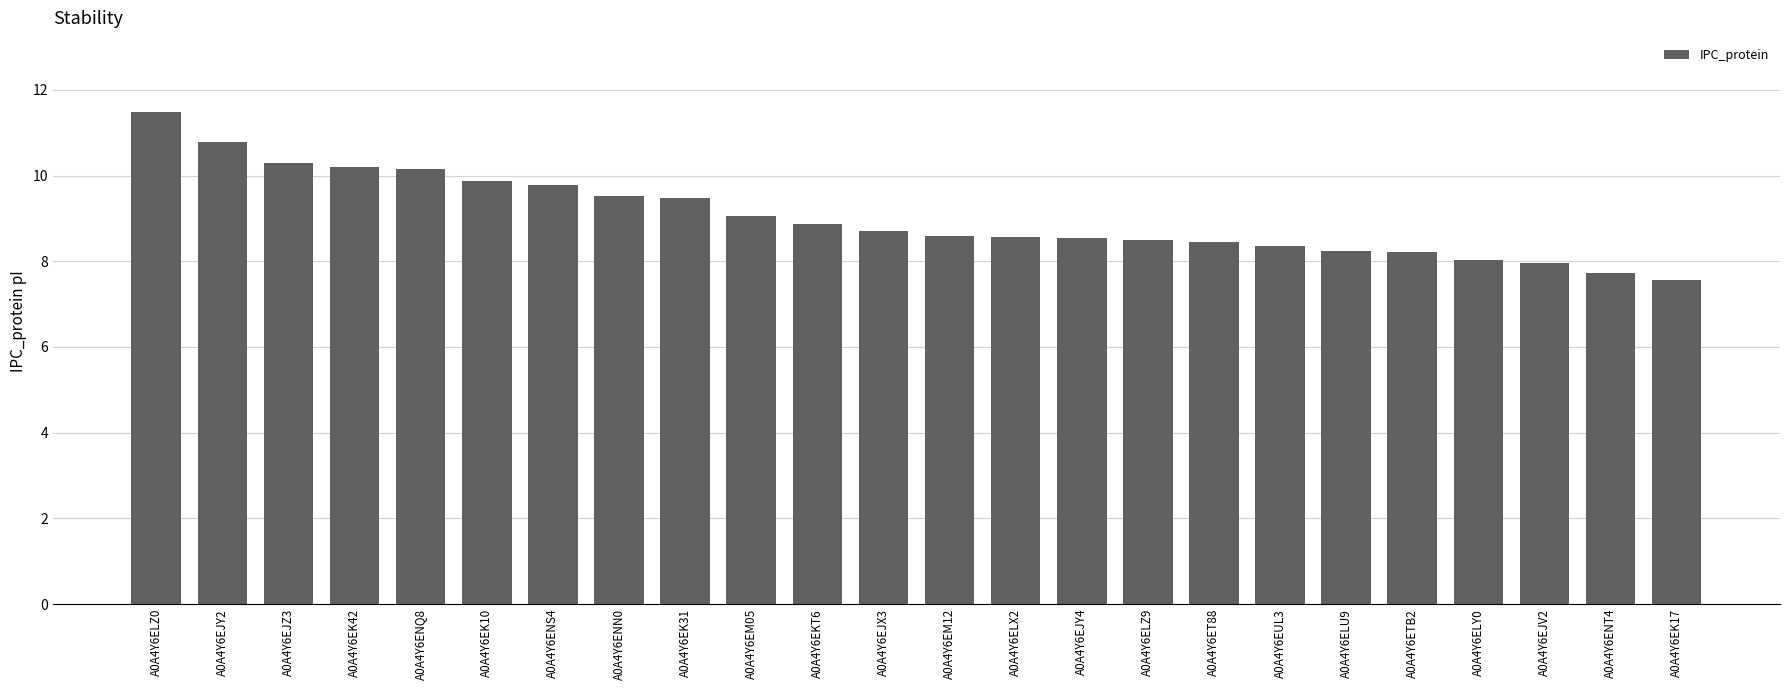

What is the difference between the maximum and minimum values?

3.9